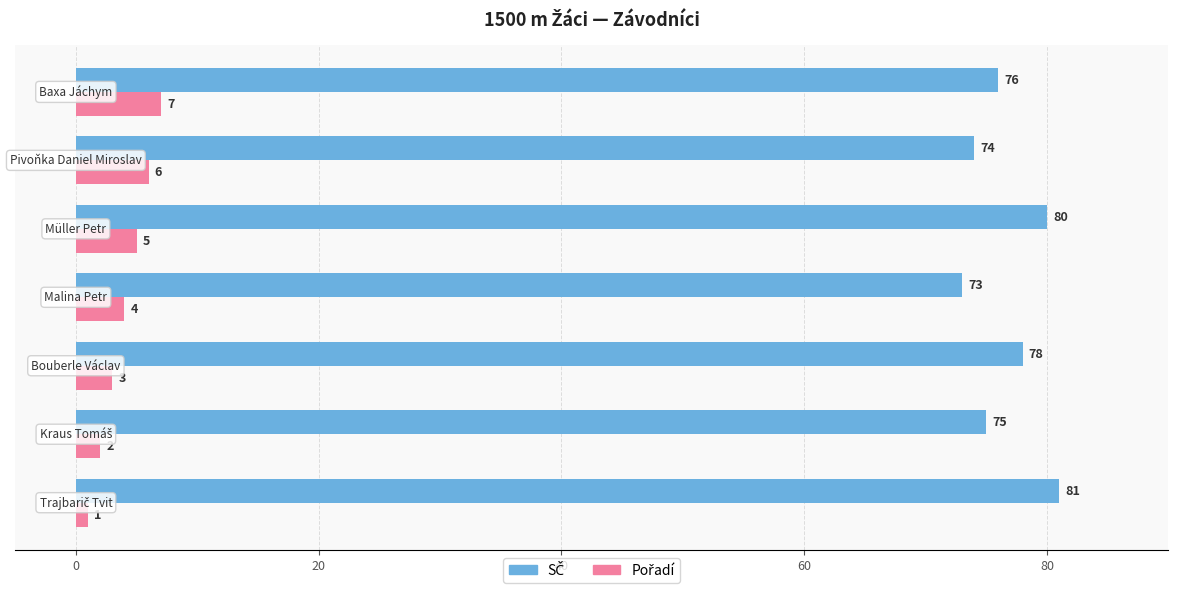

At how many categories does at least one series exceed 32?

7